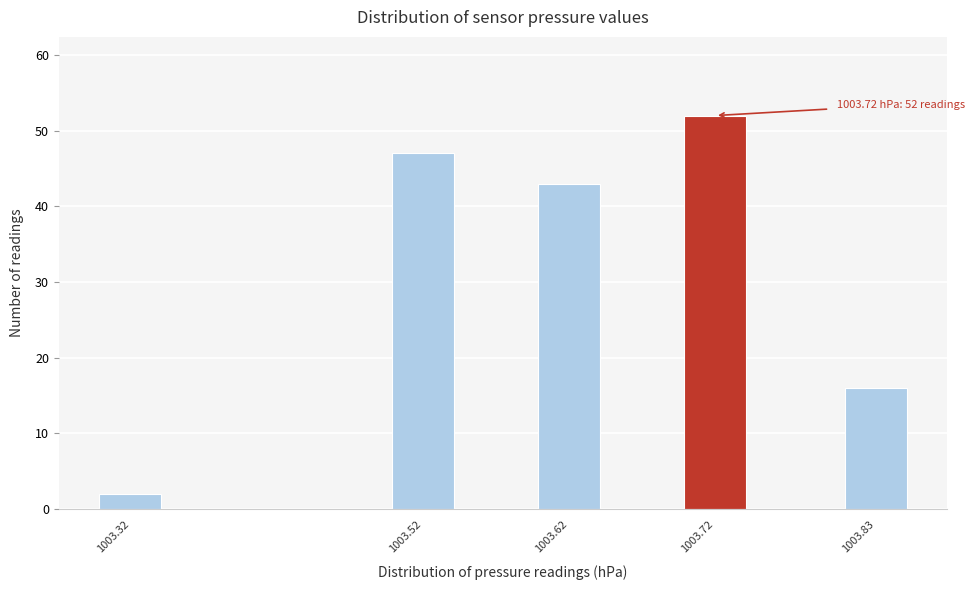

Reading left to right, transcribe all the data shown in this chart.

2	47	43	52	16